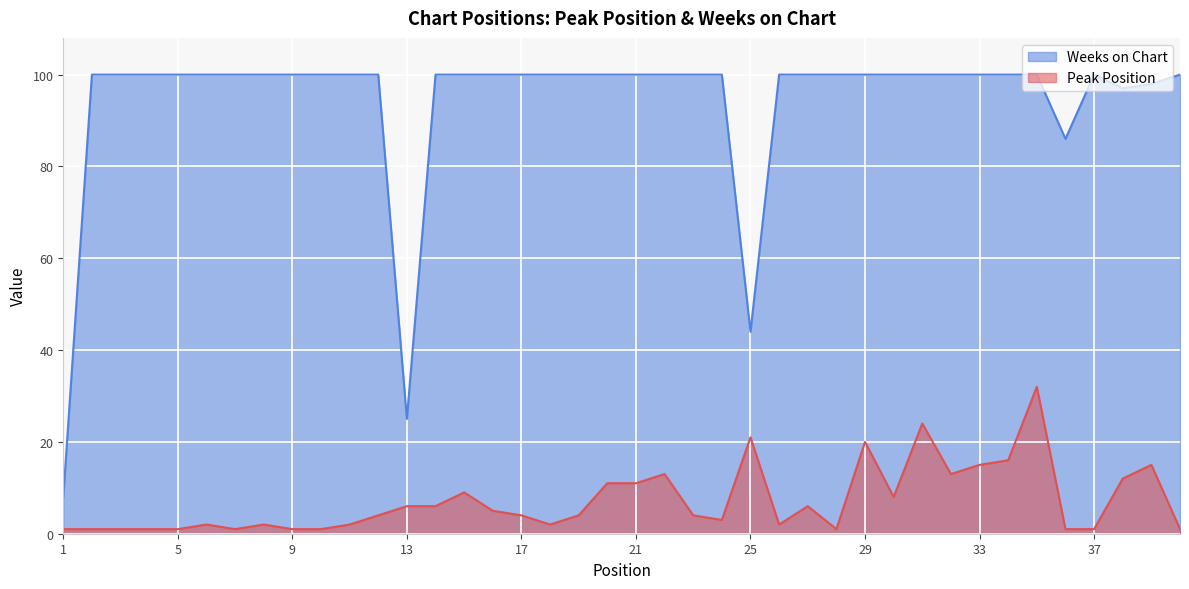

At which category does Weeks on Chart reach its first local valley?

13